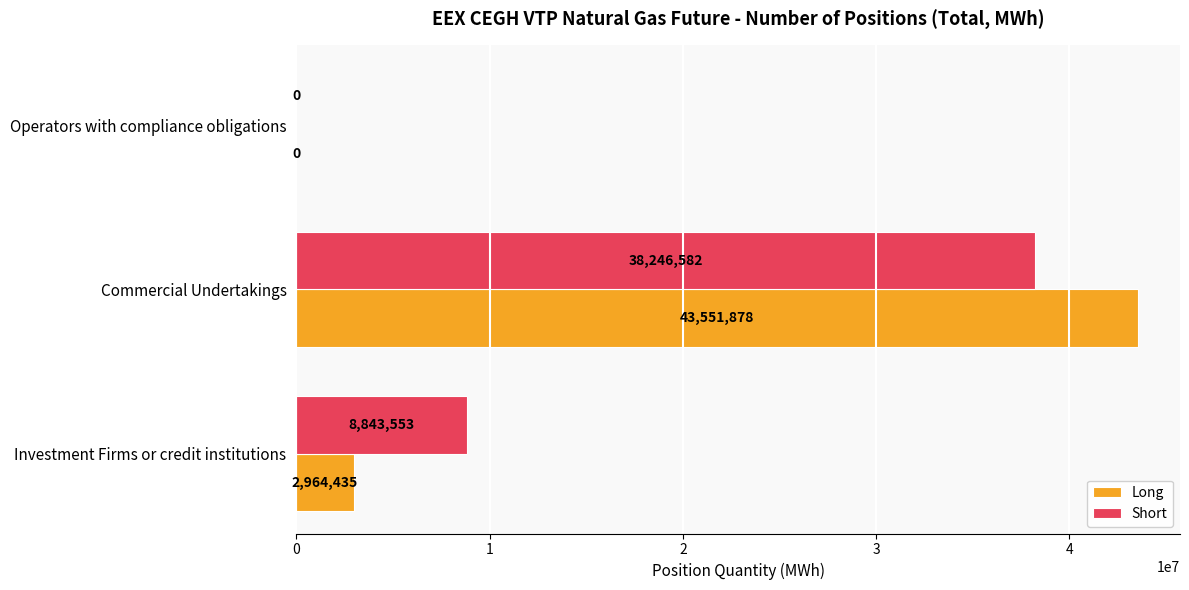

What is the approximate value of Long at Investment Firms or credit institutions, to the nearest 50?

2964450